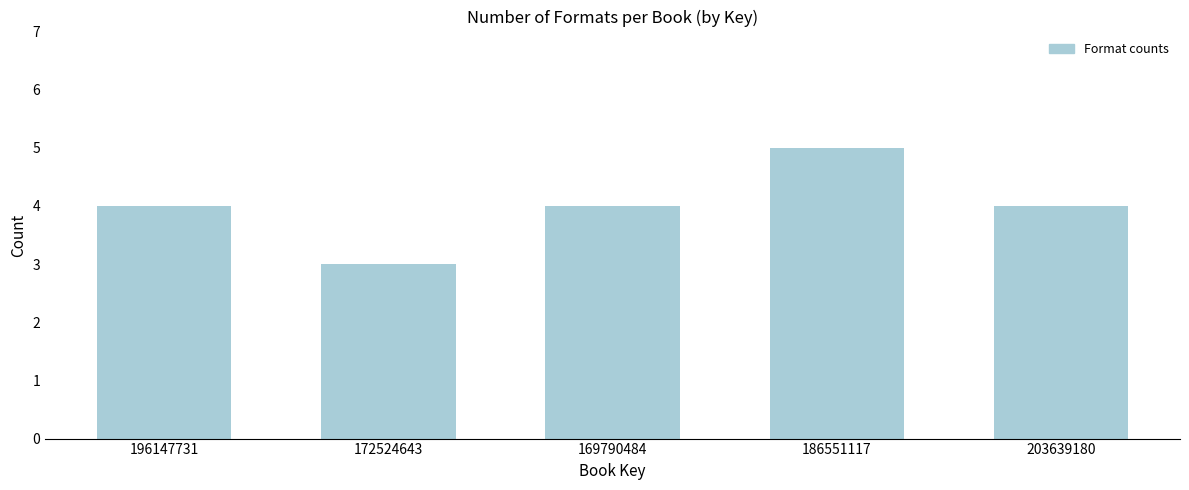

Reading left to right, extract all data points from this chart.

196147731=4	172524643=3	169790484=4	186551117=5	203639180=4